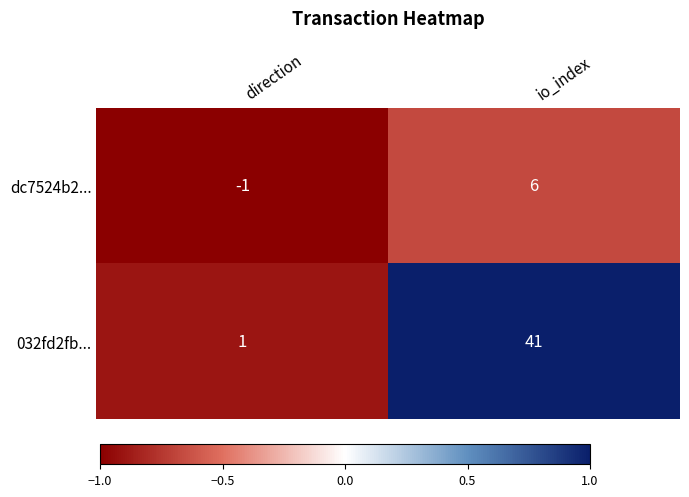

List the series in order of their peak value, highest first.

032fd2fb..., dc7524b2...